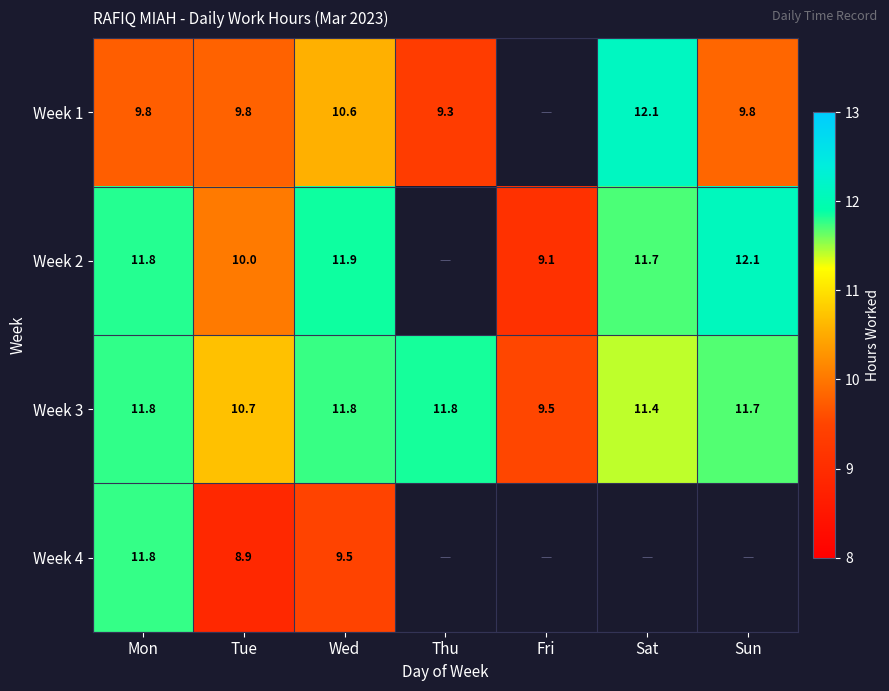

Between Mon and Tue, which series saw the biggest shift?

Week 4